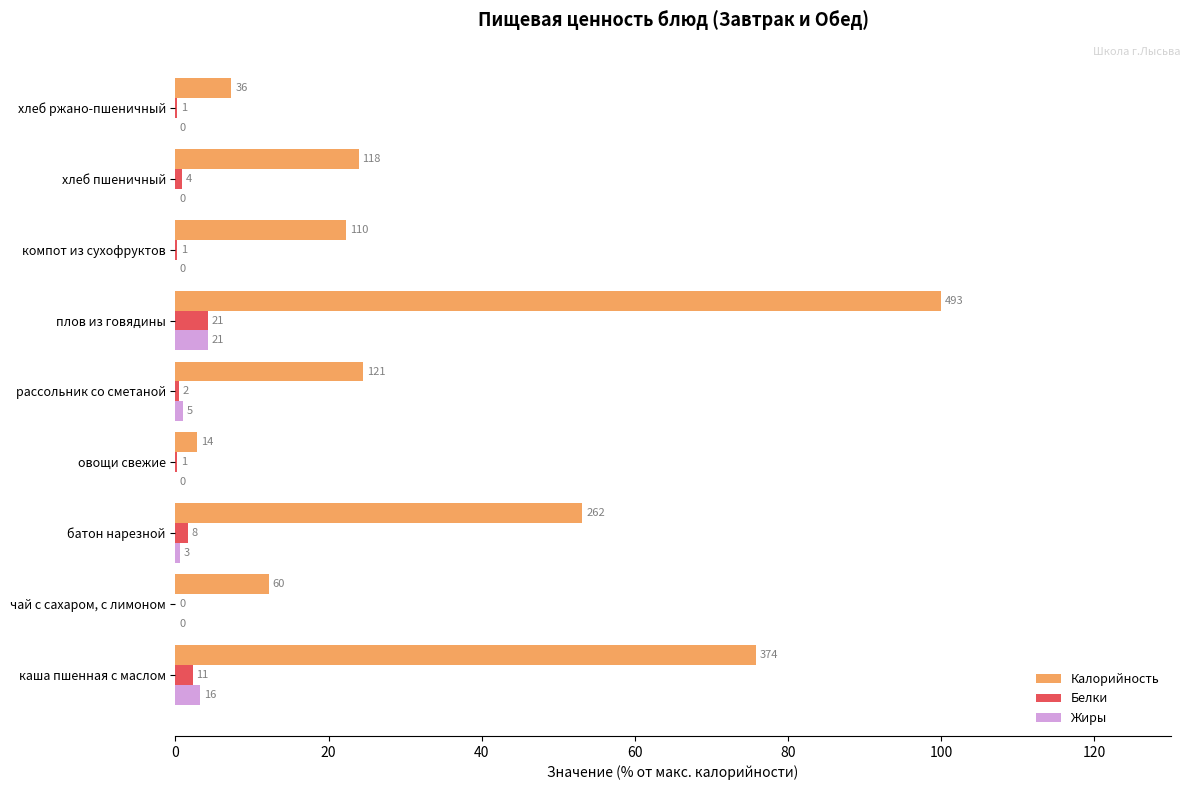

What are all the series names shown in the legend?

Калорийность, Белки, Жиры